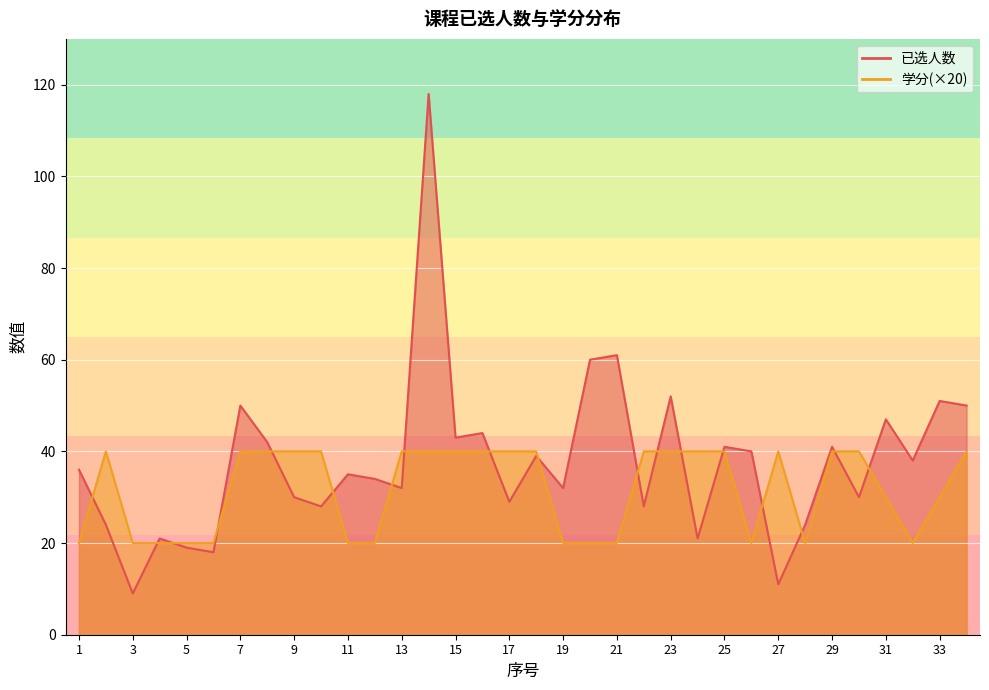

At 31, list the series in order from smallest to largest.

学分, 已选人数